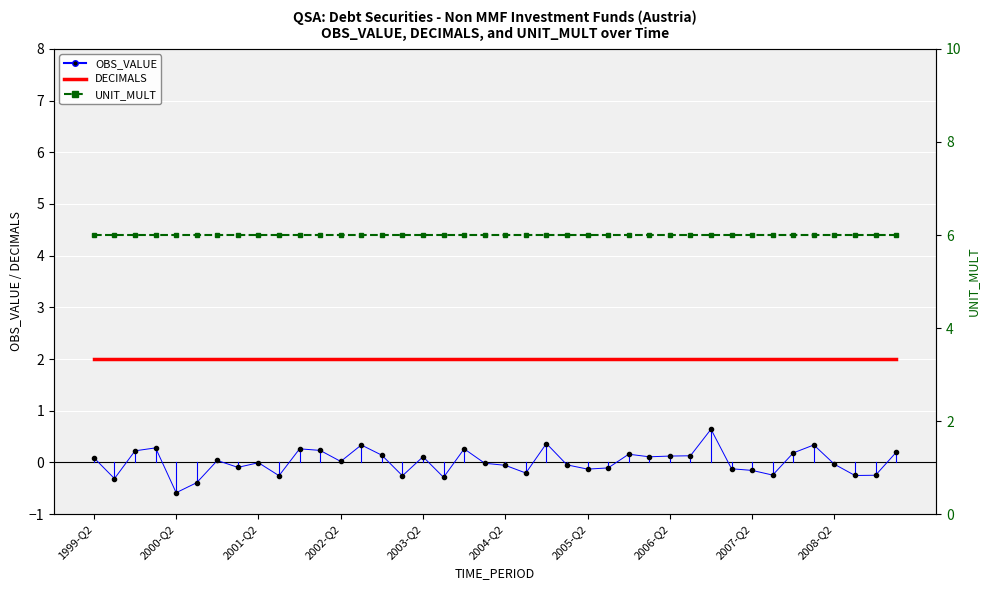

What is the spread (max minus min) of values at 38?

6.2